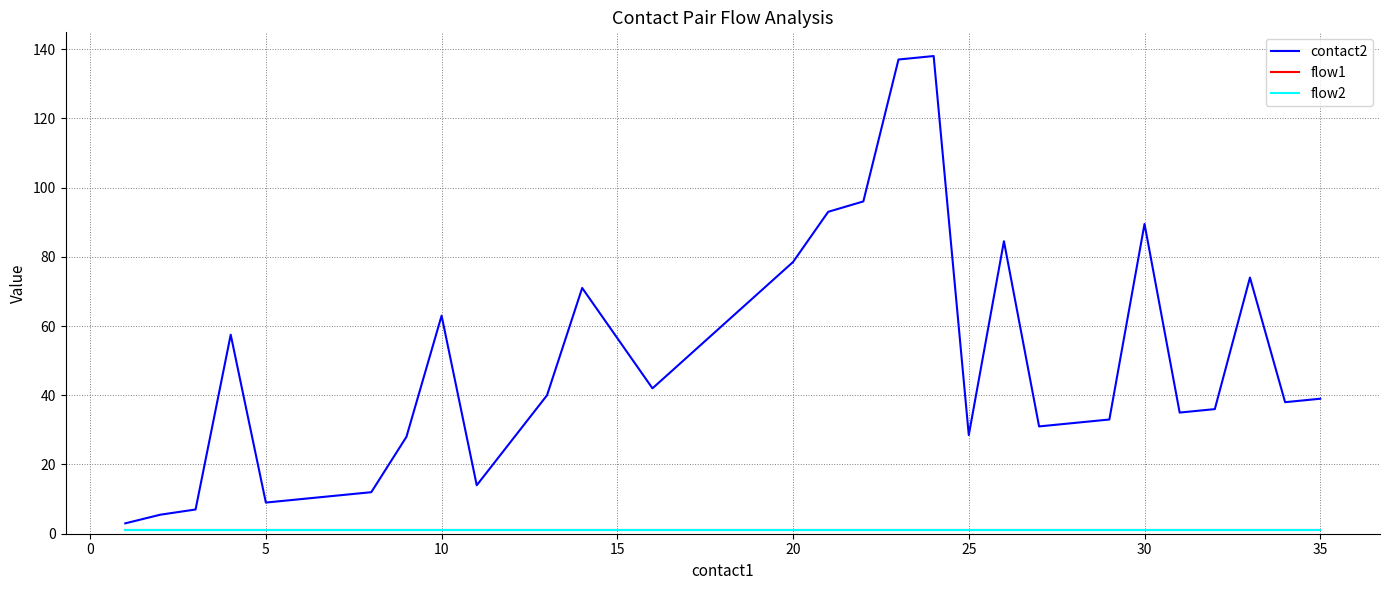

Does the chart have visible grid lines?

Yes